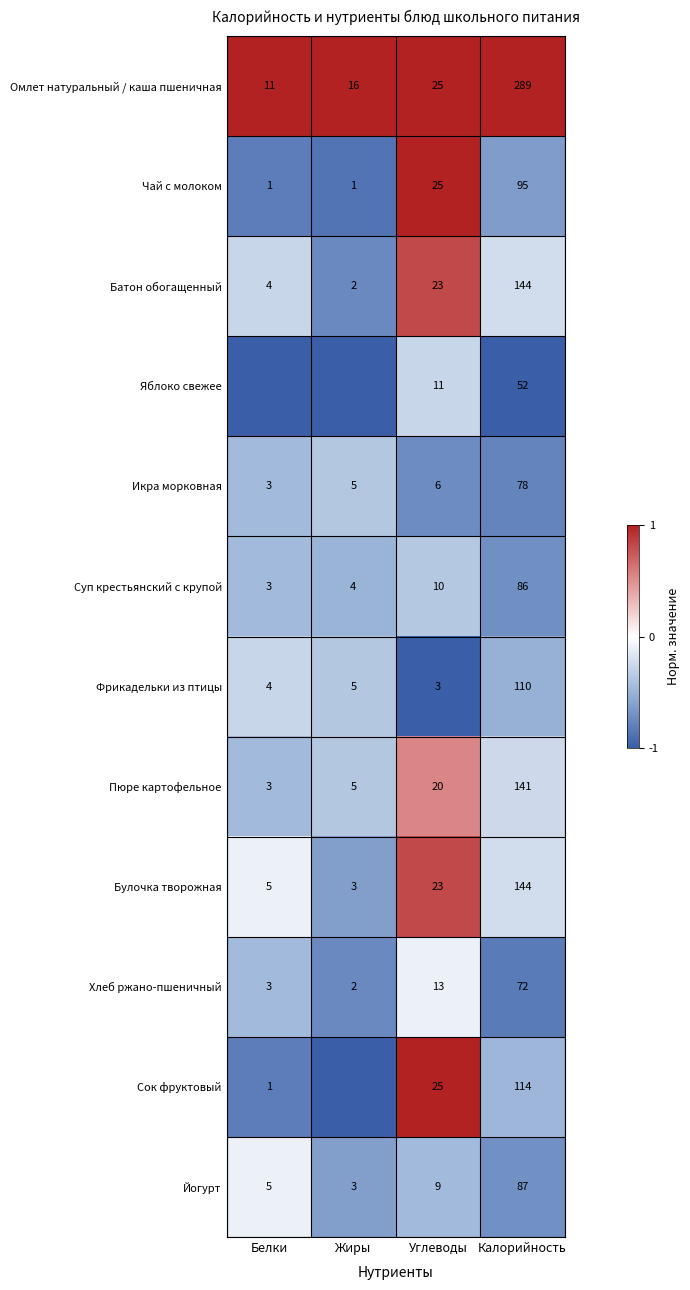

Read the Хлеб ржано-пшеничный value at Калорийность, to the nearest 10.

70